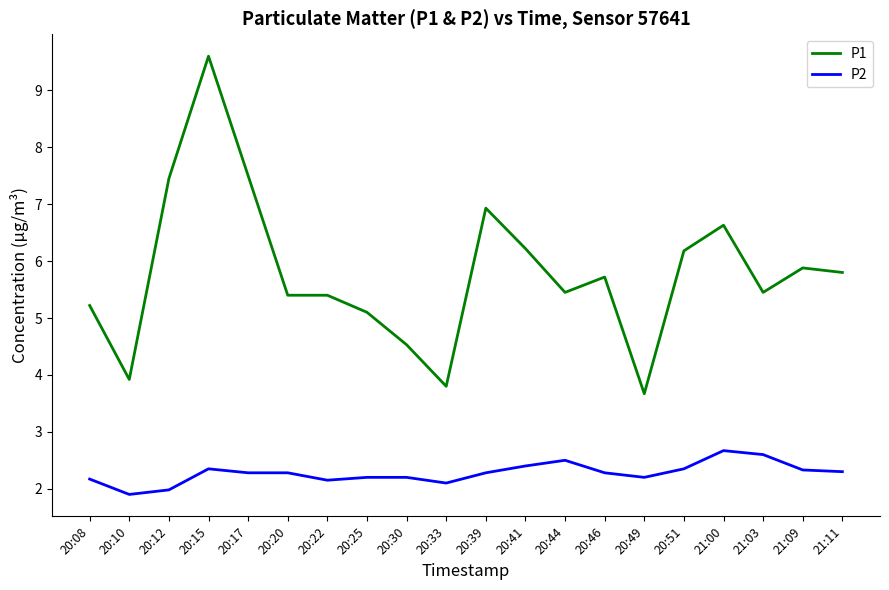

Count the number of categories in the chart.

20